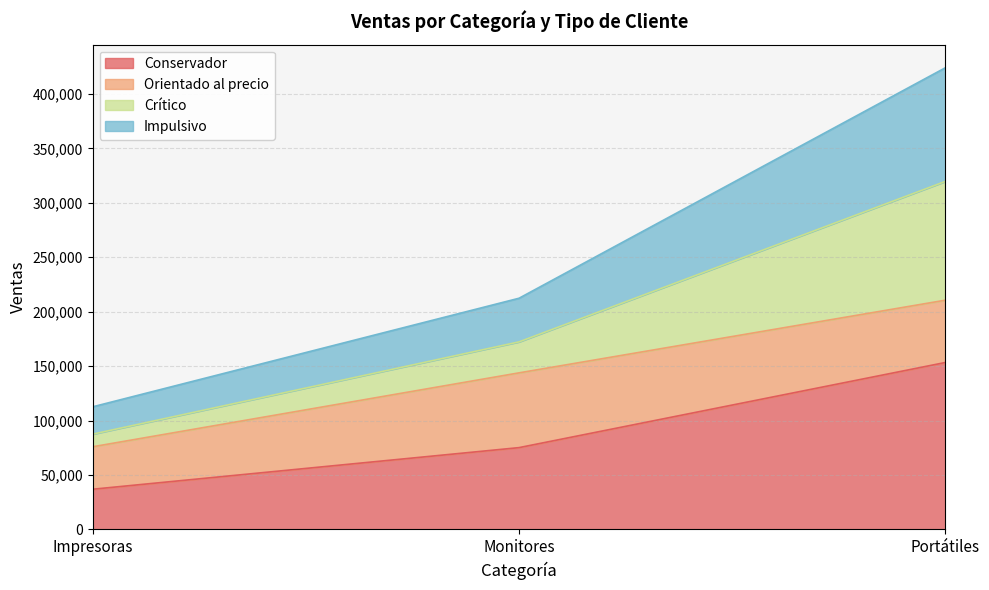

Reading left to right, transcribe the values for Conservador.

36900	75120	153320